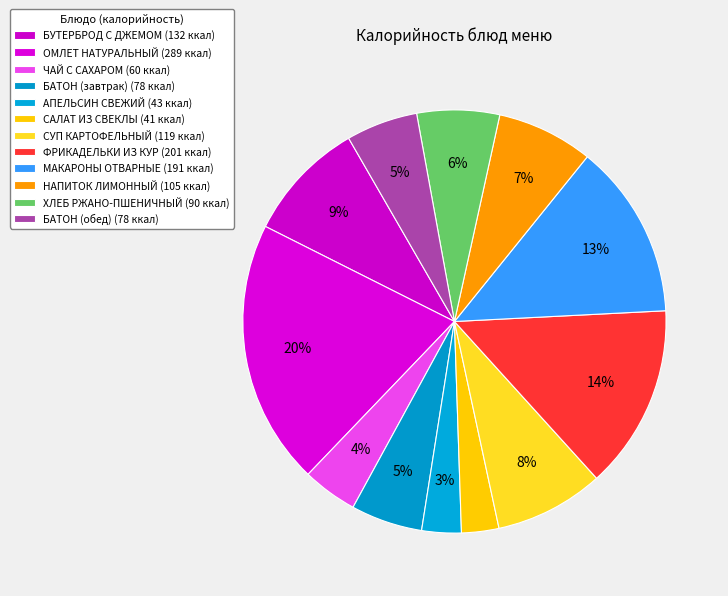

To the nearest percent, what percentage of the pie is ФРИКАДЕЛЬКИ ИЗ КУР?

14%